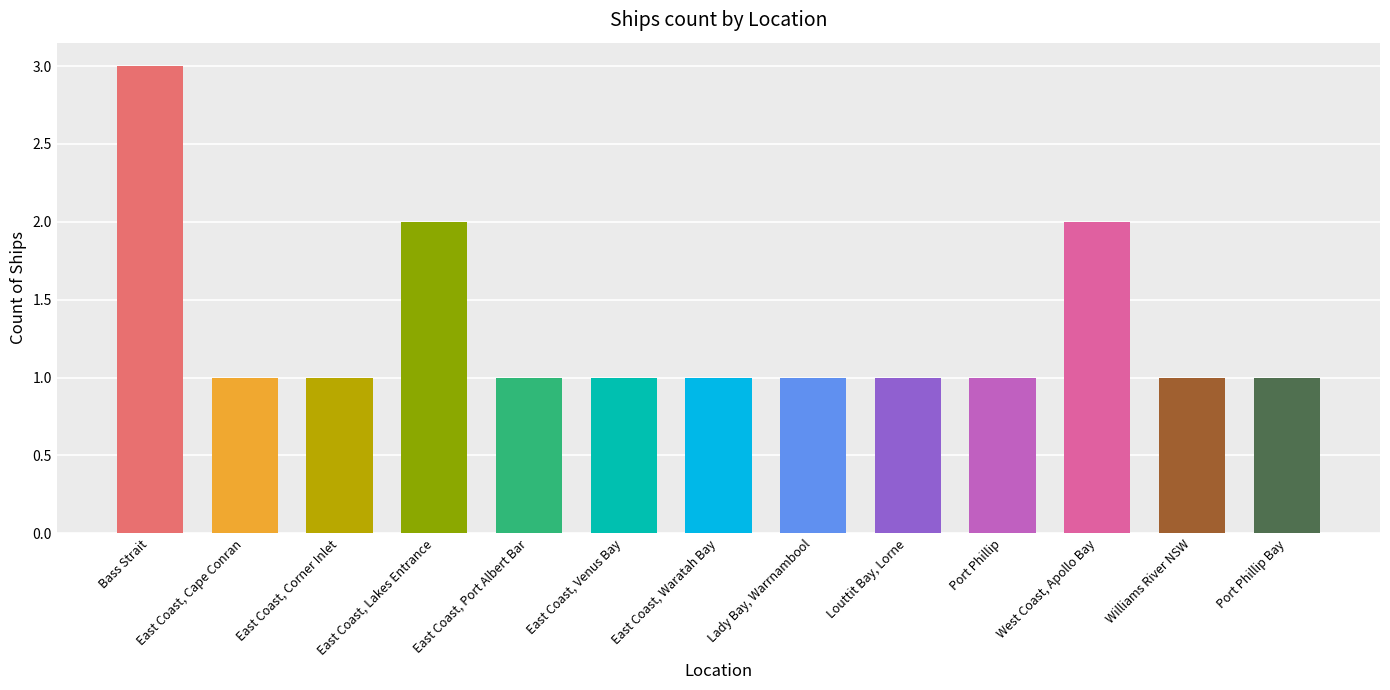

Reading right to left, extract all data points from this chart.

1	1	2	1	1	1	1	1	1	2	1	1	3